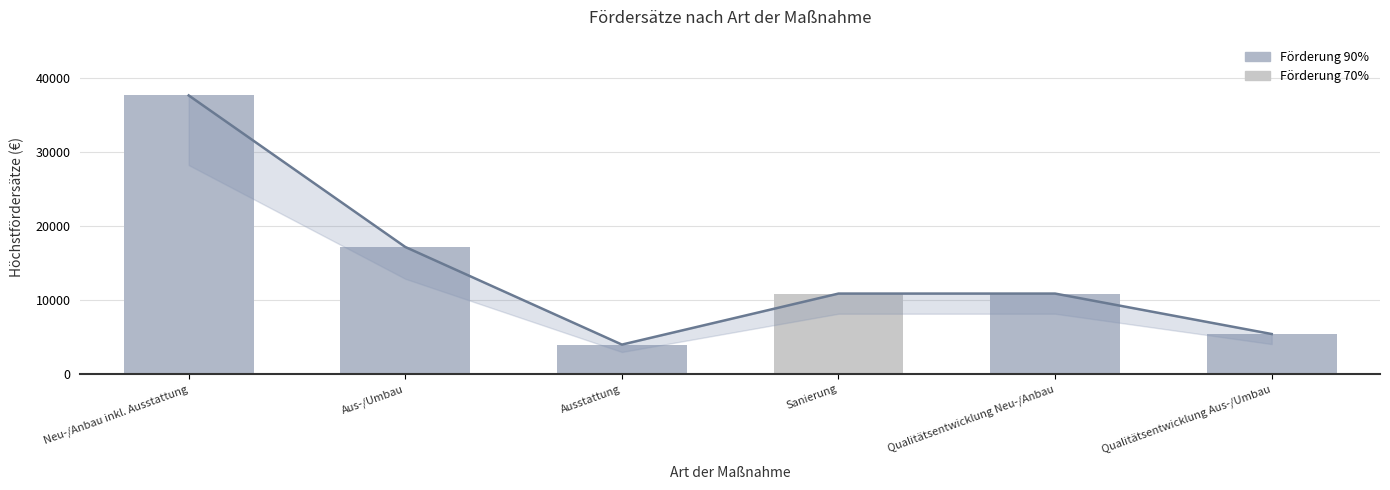

List the labels in order of value, smallest first.

Ausstattung, Qualitätsentwicklung Aus-/Umbau, Sanierung, Qualitätsentwicklung Neu-/Anbau, Aus-/Umbau, Neu-/Anbau inkl. Ausstattung